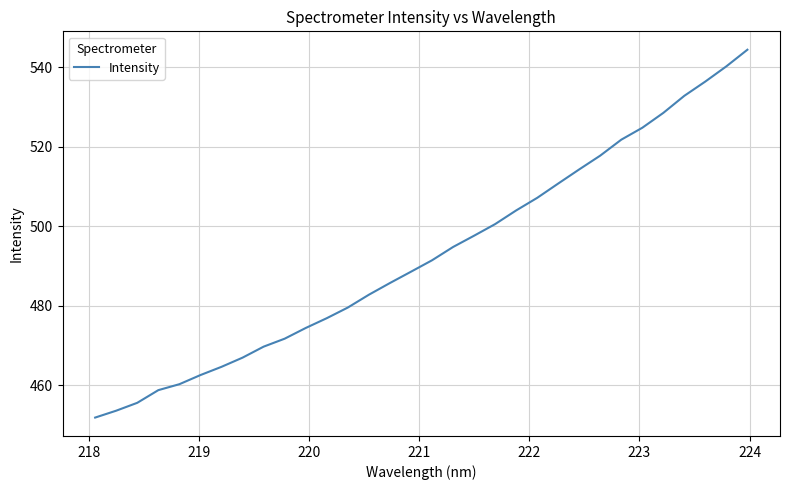

What is the difference between the maximum and minimum values?

92.5